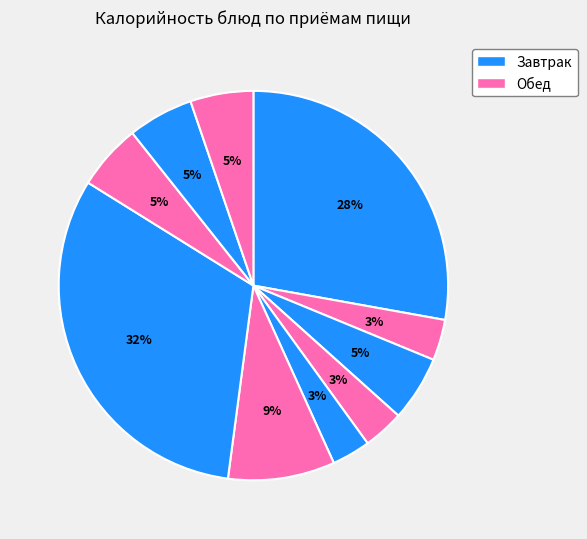

How many slices are in this pie chart?

10